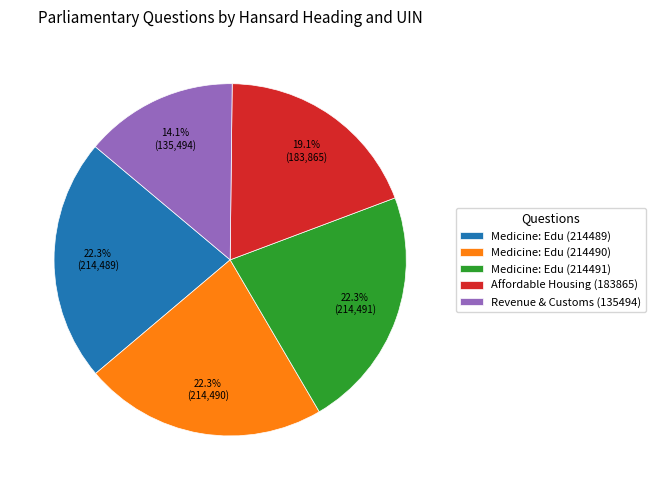

What is the ratio of the value at Medicine: Edu (214491) to the value at Revenue & Customs (135494)?

1.6